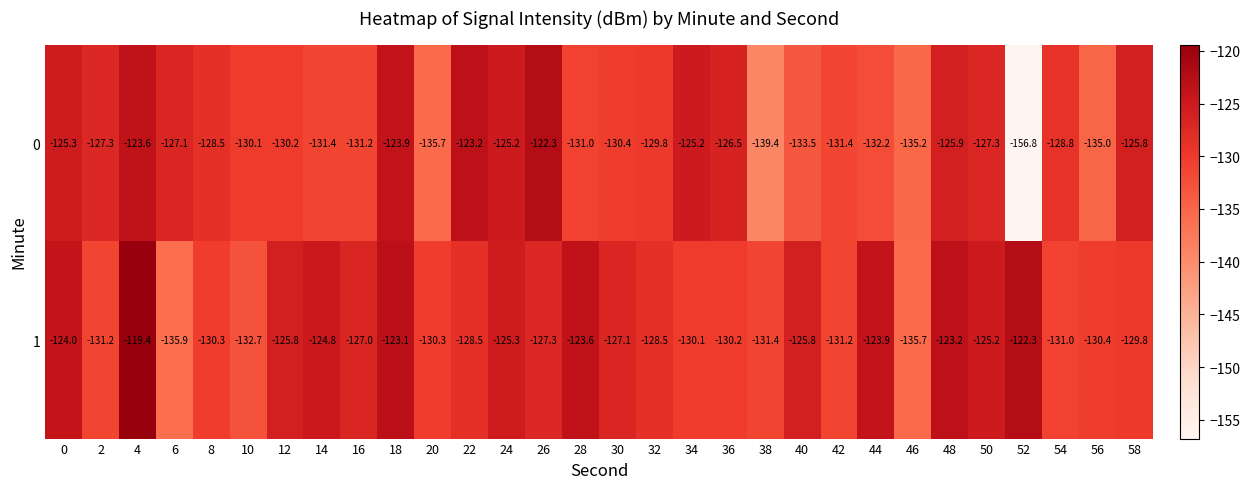

At which category is the sum across all series the highest?

4